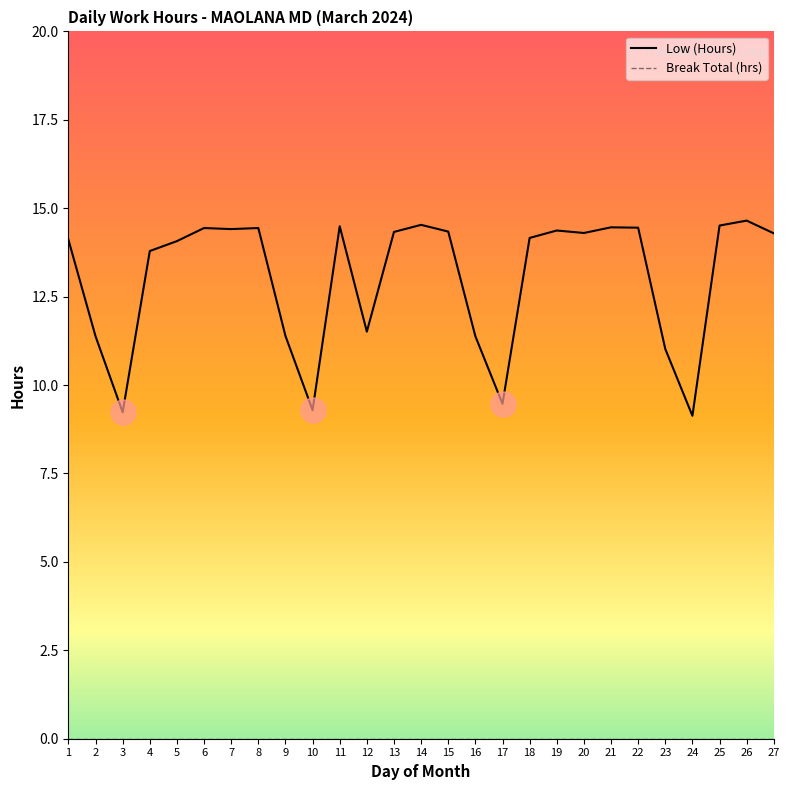

How many interior local valleys (lower than both neighbors) does the data have?

7